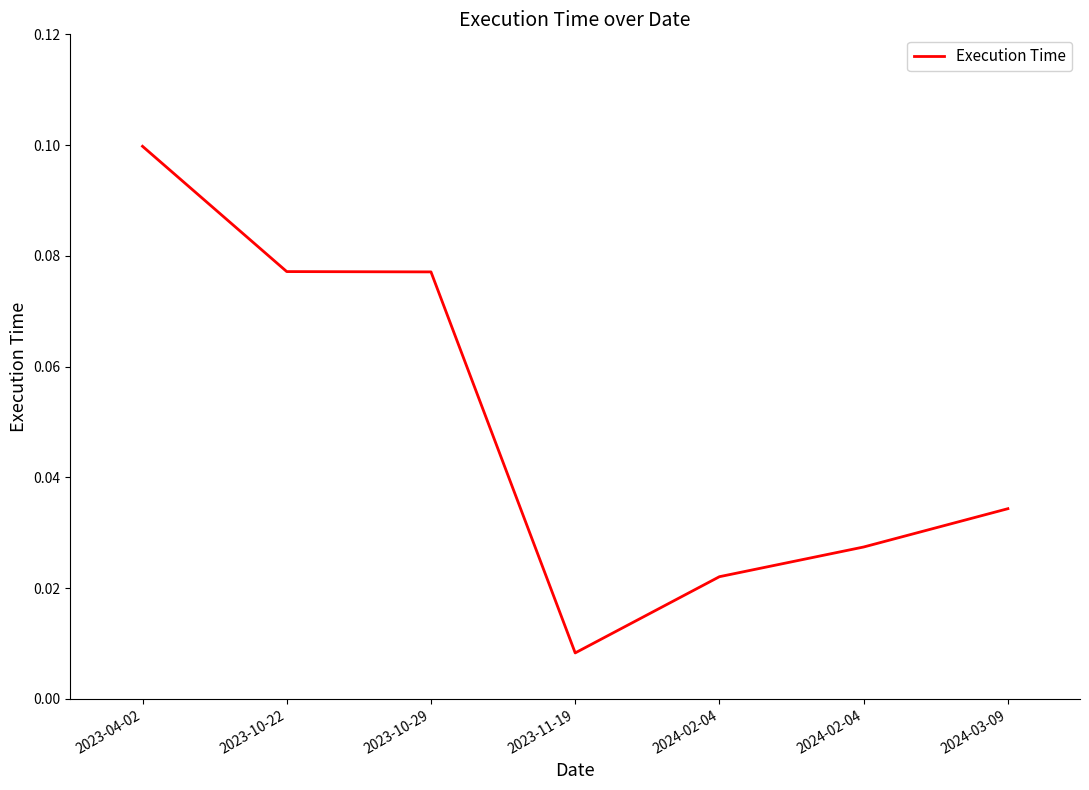

What is the change in value from 2023-04-02 to 2024-03-09?

-0.1